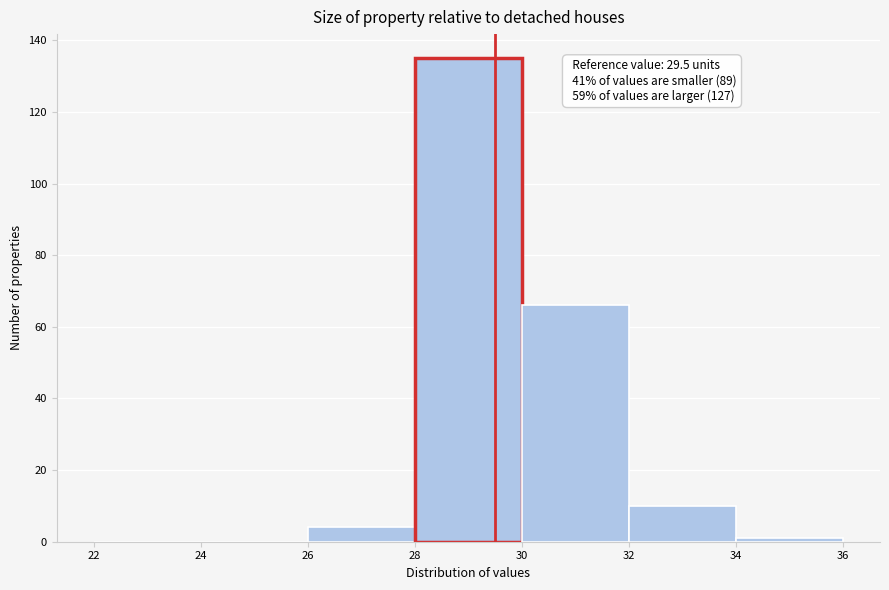

Which range on the x-axis has the tallest bar?

28 to 30